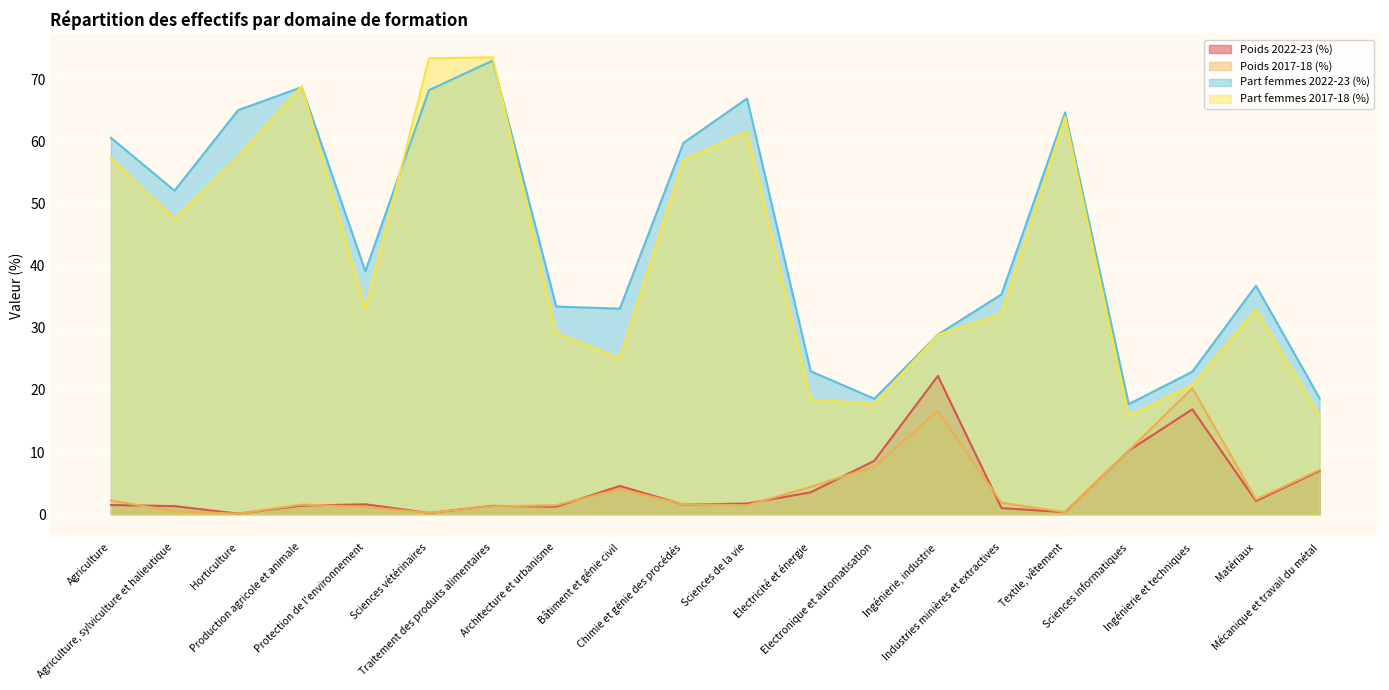

Reading right to left, extract all data points from this chart.

Poids 2022-23 (%): Mécanique et travail du métal=7.0	Matériaux=2.1	Ingénierie et techniques=16.9	Sciences informatiques=10.2	Textile, vêtement=0.3	Industries minières et extractives=1.0	Ingénierie, industrie=22.2	Electronique et automatisation=8.6	Electricité et énergie=3.5	Sciences de la vie=1.7	Chimie et génie des procédés=1.5	Bâtiment et génie civil=4.5	Architecture et urbanisme=1.2	Traitement des produits alimentaires=1.3	Sciences vétérinaires=0.2	Protection de l'environnement=1.6	Production agricole et animale=1.4	Horticulture=0.1	Agriculture, sylviculture et halieutique=1.3	Agriculture=1.5
Poids 2017-18 (%): Mécanique et travail du métal=7.1	Matériaux=2.4	Ingénierie et techniques=20.3	Sciences informatiques=10.2	Textile, vêtement=0.3	Industries minières et extractives=1.8	Ingénierie, industrie=16.6	Electronique et automatisation=7.7	Electricité et énergie=4.4	Sciences de la vie=1.4	Chimie et génie des procédés=1.6	Bâtiment et génie civil=4.1	Architecture et urbanisme=1.4	Traitement des produits alimentaires=1.3	Sciences vétérinaires=0.2	Protection de l'environnement=1.2	Production agricole et animale=1.5	Horticulture=0.1	Agriculture, sylviculture et halieutique=0.5	Agriculture=2.2
Part femmes 2022-23 (%): Mécanique et travail du métal=18.7	Matériaux=36.8	Ingénierie et techniques=22.9	Sciences informatiques=17.7	Textile, vêtement=64.7	Industries minières et extractives=35.4	Ingénierie, industrie=28.9	Electronique et automatisation=18.6	Electricité et énergie=23.0	Sciences de la vie=66.9	Chimie et génie des procédés=59.8	Bâtiment et génie civil=33.1	Architecture et urbanisme=33.4	Traitement des produits alimentaires=73.0	Sciences vétérinaires=68.3	Protection de l'environnement=39.1	Production agricole et animale=68.7	Horticulture=65.0	Agriculture, sylviculture et halieutique=52.1	Agriculture=60.6
Part femmes 2017-18 (%): Mécanique et travail du métal=15.9	Matériaux=32.9	Ingénierie et techniques=20.8	Sciences informatiques=15.8	Textile, vêtement=64.0	Industries minières et extractives=32.2	Ingénierie, industrie=28.9	Electronique et automatisation=17.7	Electricité et énergie=18.5	Sciences de la vie=61.6	Chimie et génie des procédés=57.0	Bâtiment et génie civil=25.1	Architecture et urbanisme=29.1	Traitement des produits alimentaires=73.6	Sciences vétérinaires=73.4	Protection de l'environnement=33.0	Production agricole et animale=68.9	Horticulture=57.5	Agriculture, sylviculture et halieutique=47.5	Agriculture=57.3